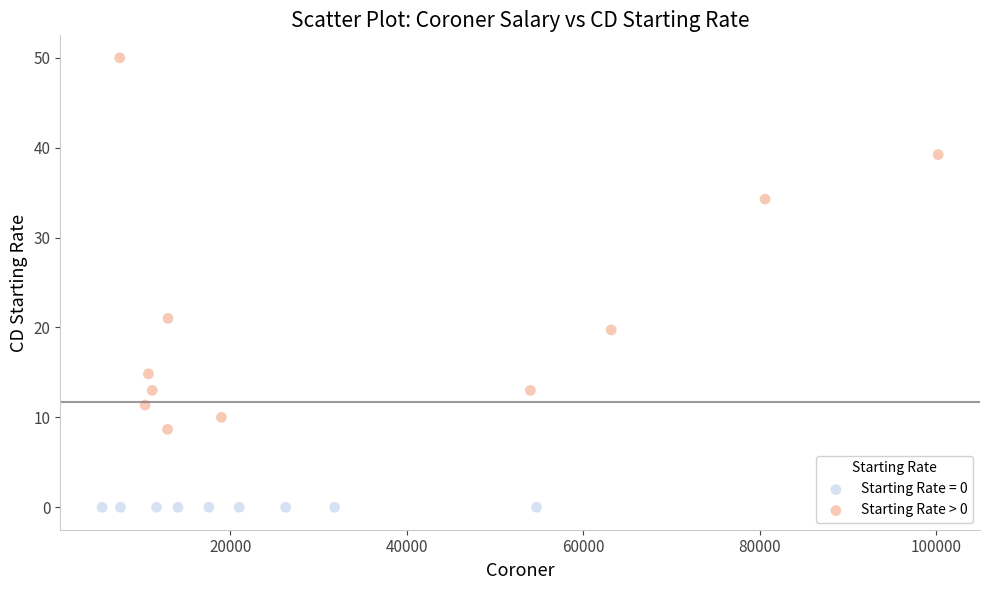

Which series reaches the maximum Y coordinate?

Starting Rate > 0